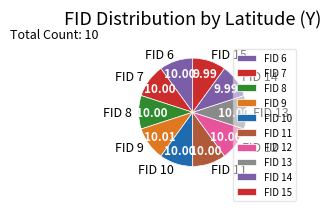

Does any single category account for the majority?

No